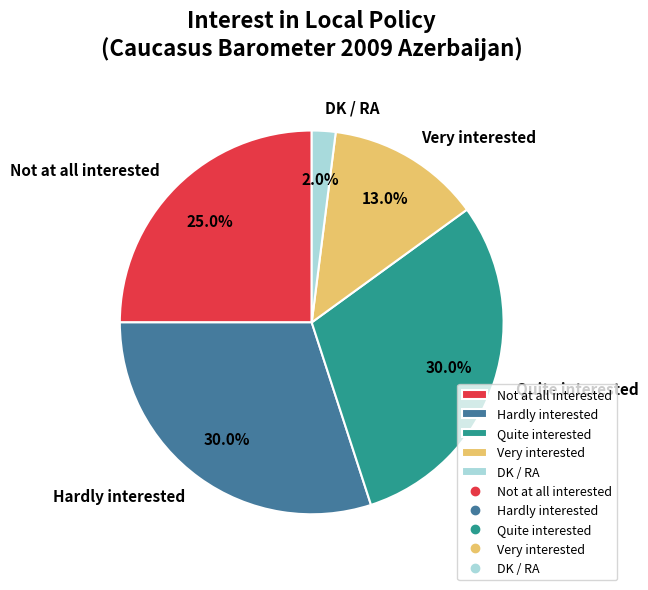

Which has a higher value, Not at all interested or Very interested?

Not at all interested